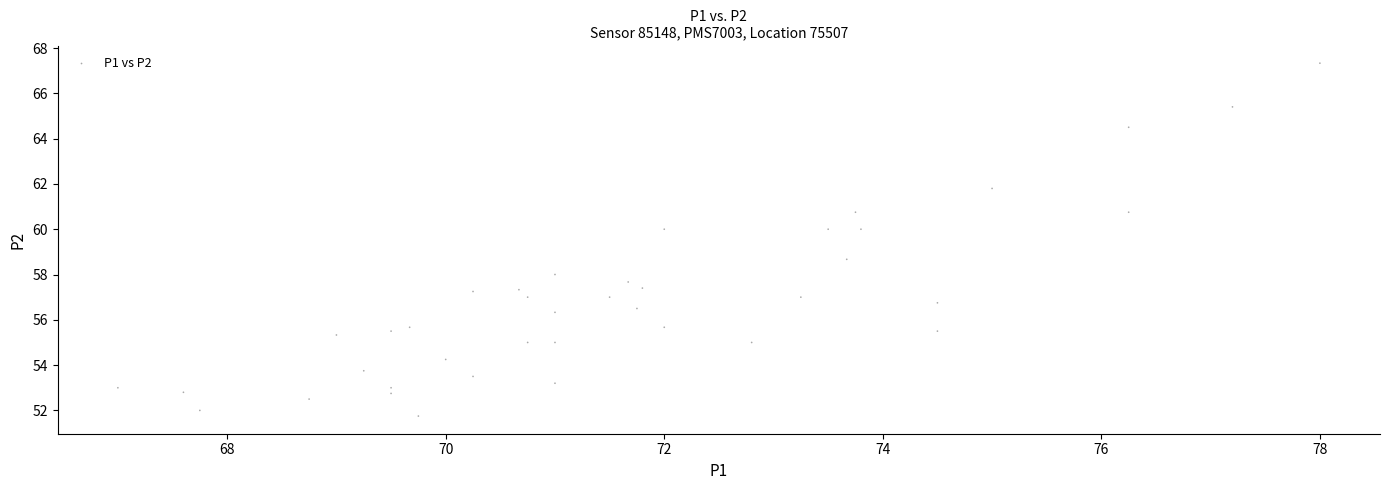

What Y value in the scatter plot is closest to 59?

58.7